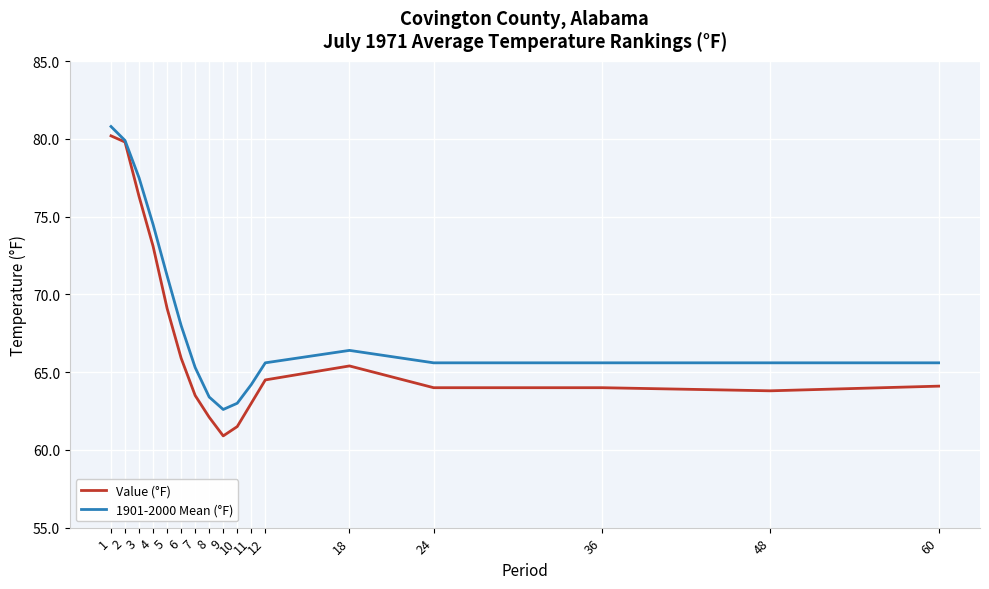

The value of 1901-2000 Mean (°F) at 4 is 44.8. True or false?

False